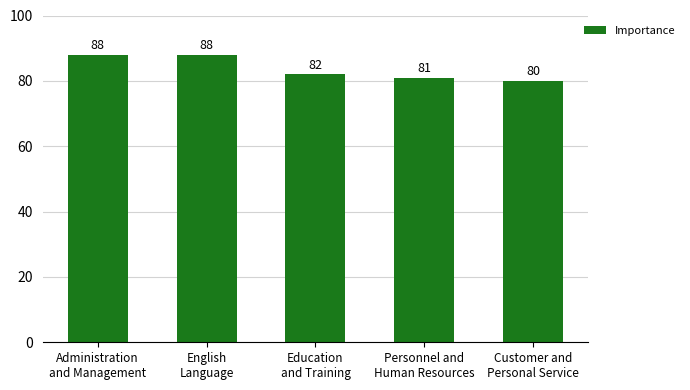

What is the label of the 4th bar from the left?

Personnel and
Human Resources